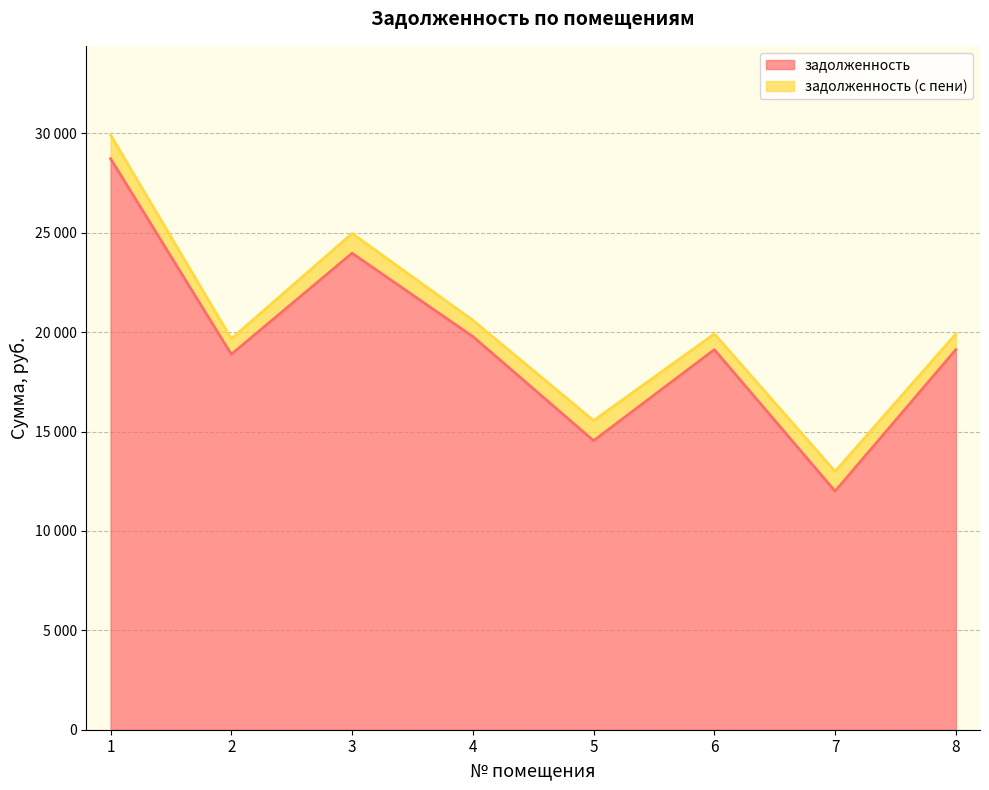

What is the spread (max minus min) of values at 4?

819.0